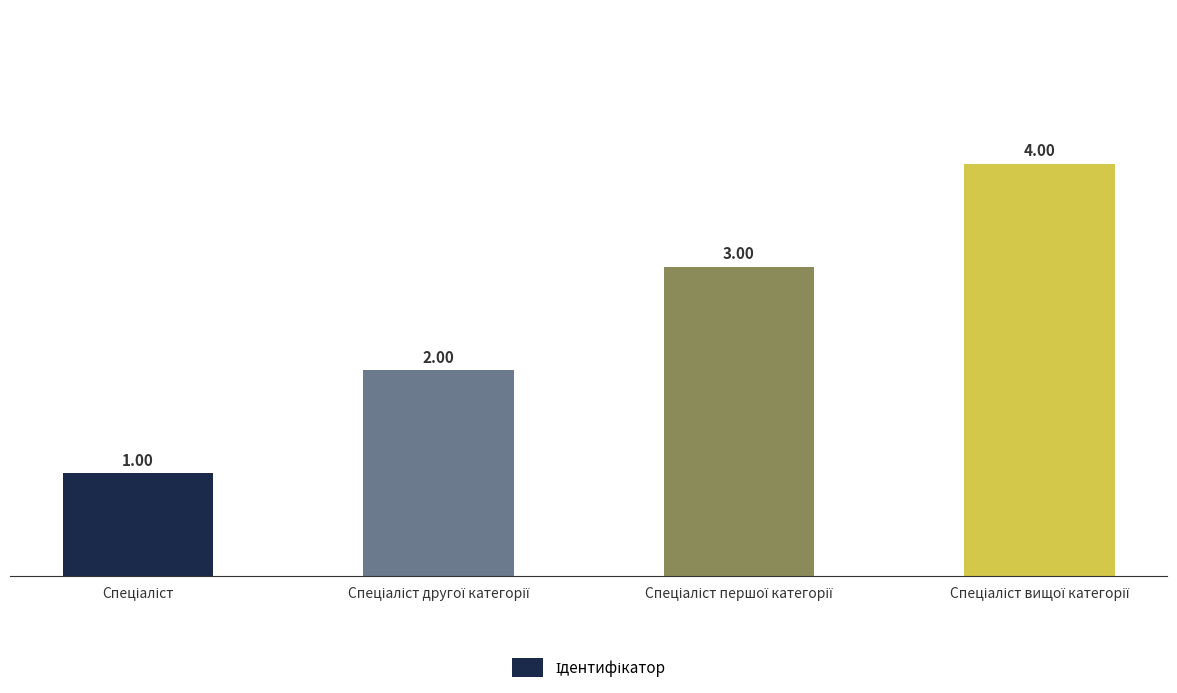

How many data points does each series have?

4